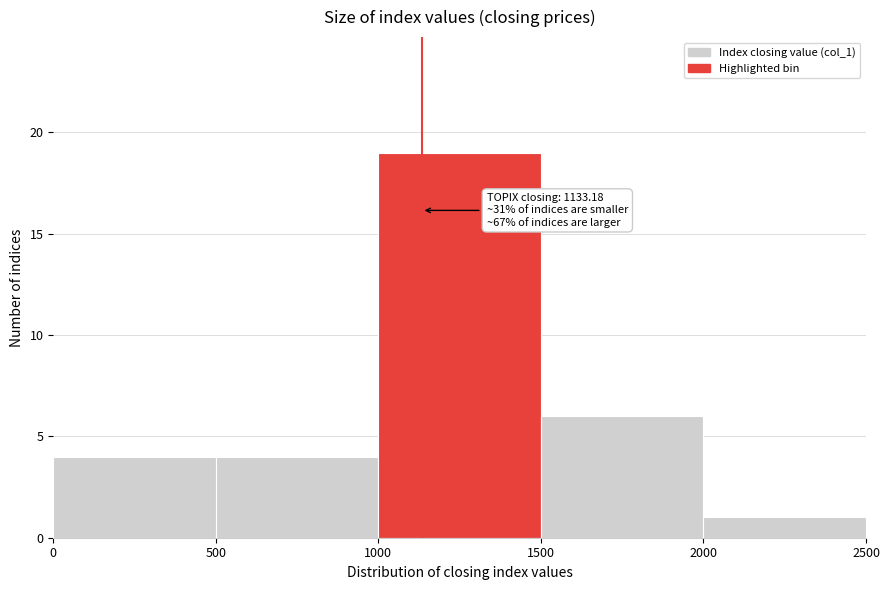

Which range on the x-axis has the tallest bar?

1000 to 1500